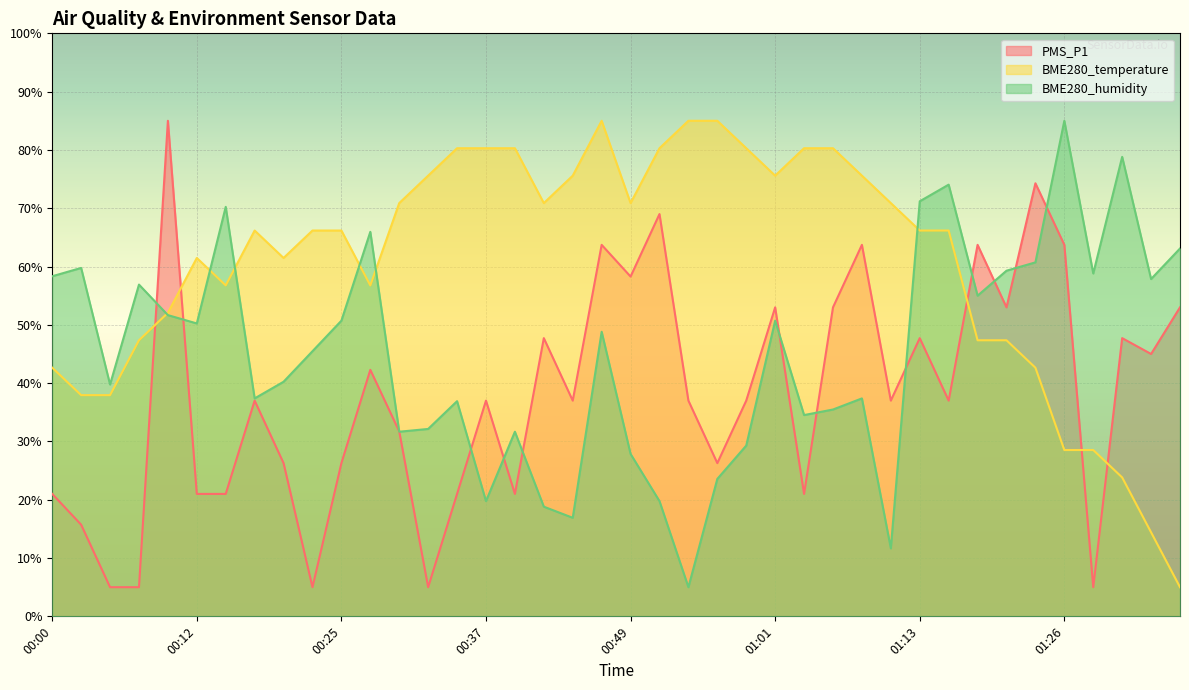

At which category does the chart reach its peak across all series?

00:10